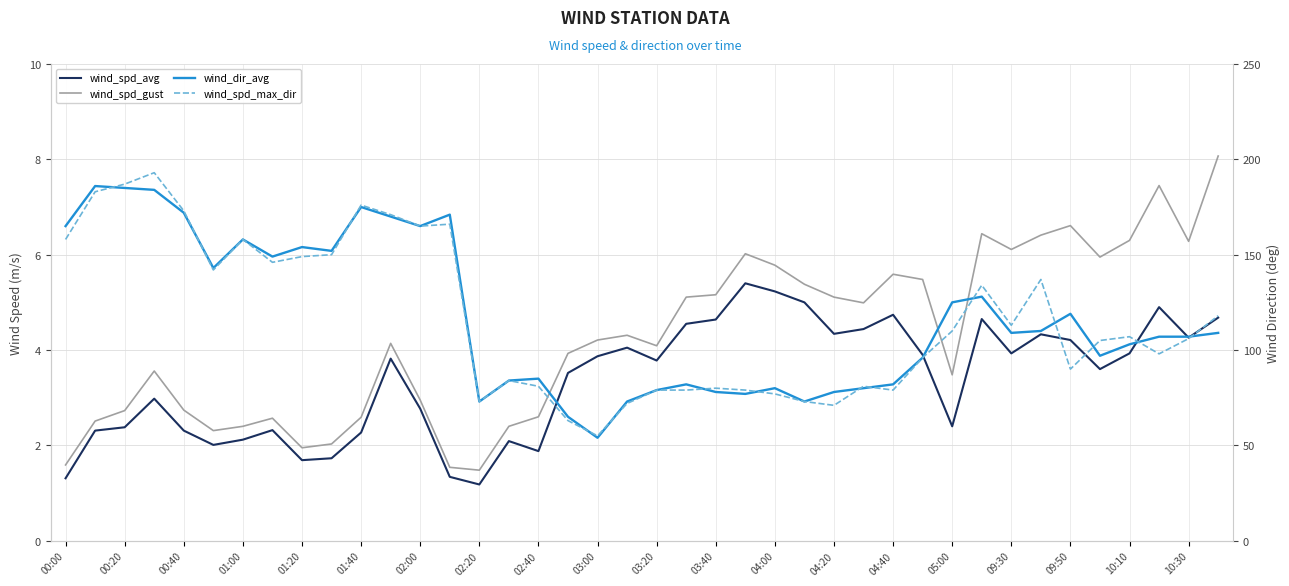

Which series has the largest total across all categories?

wind_dir_avg